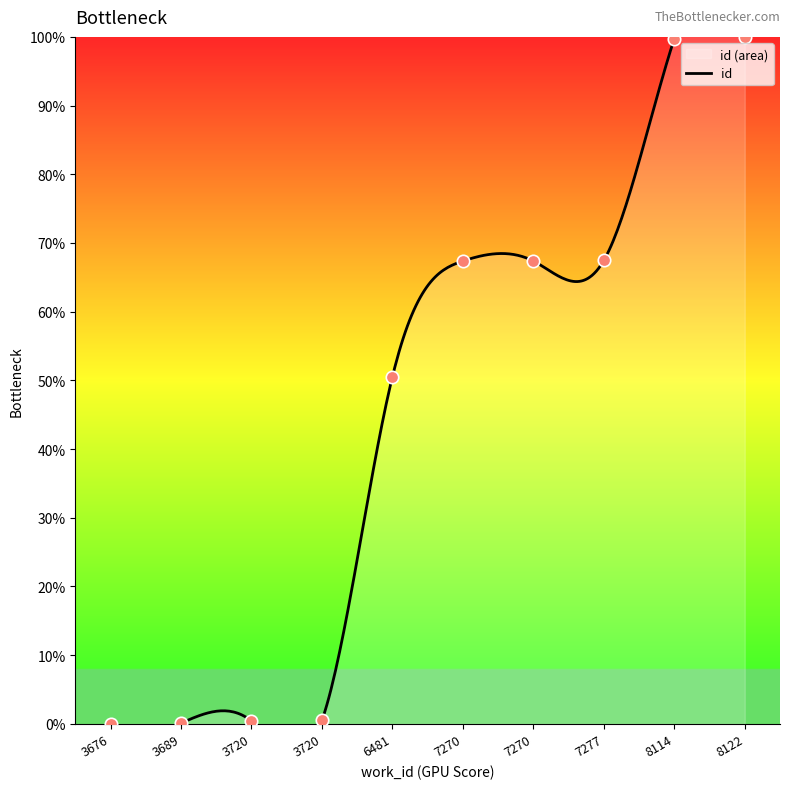

Which has a higher value, 7270 or 8122?

8122